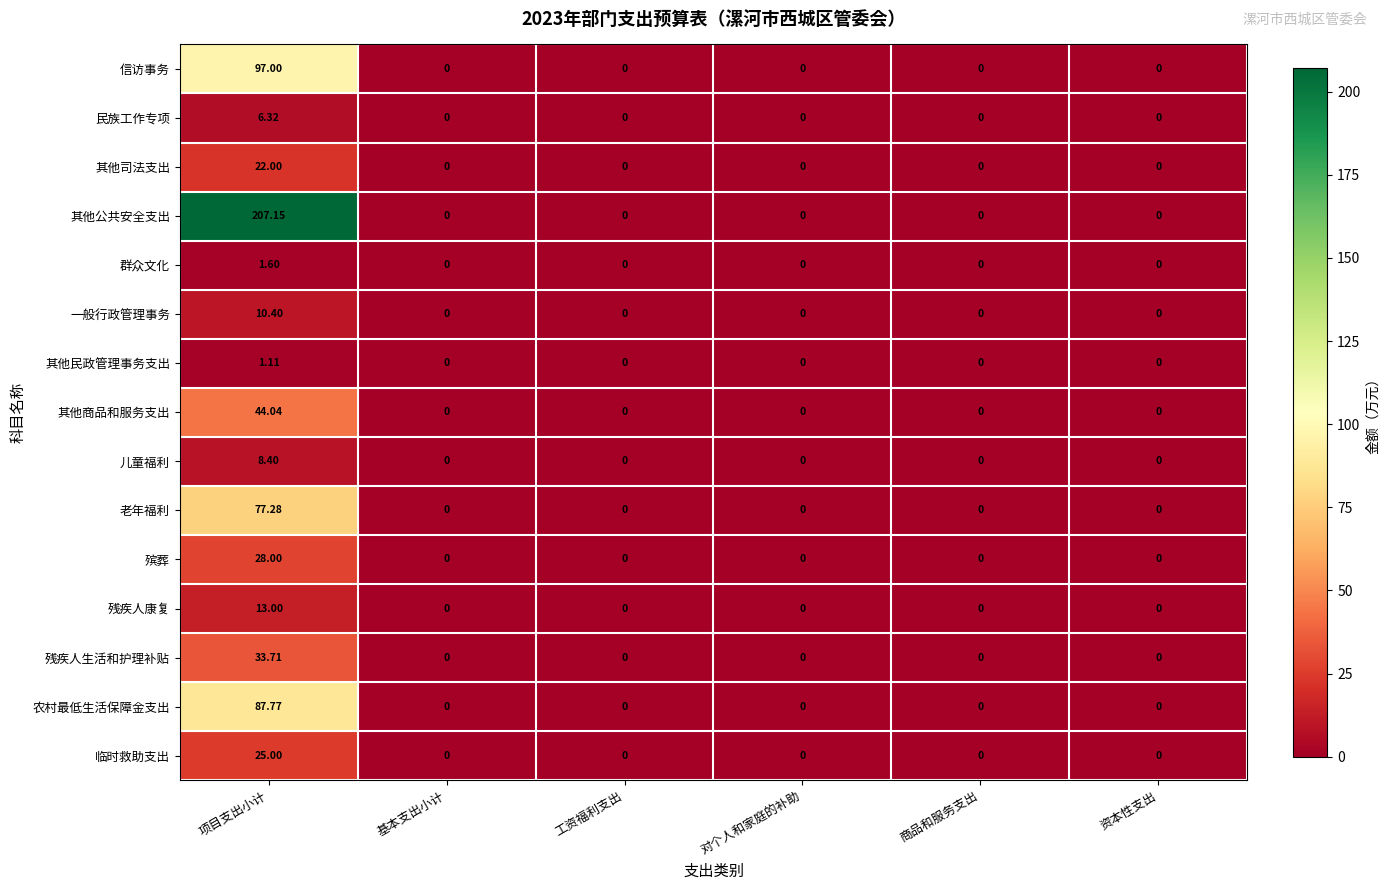

At which category is the sum across all series the highest?

项目支出小计